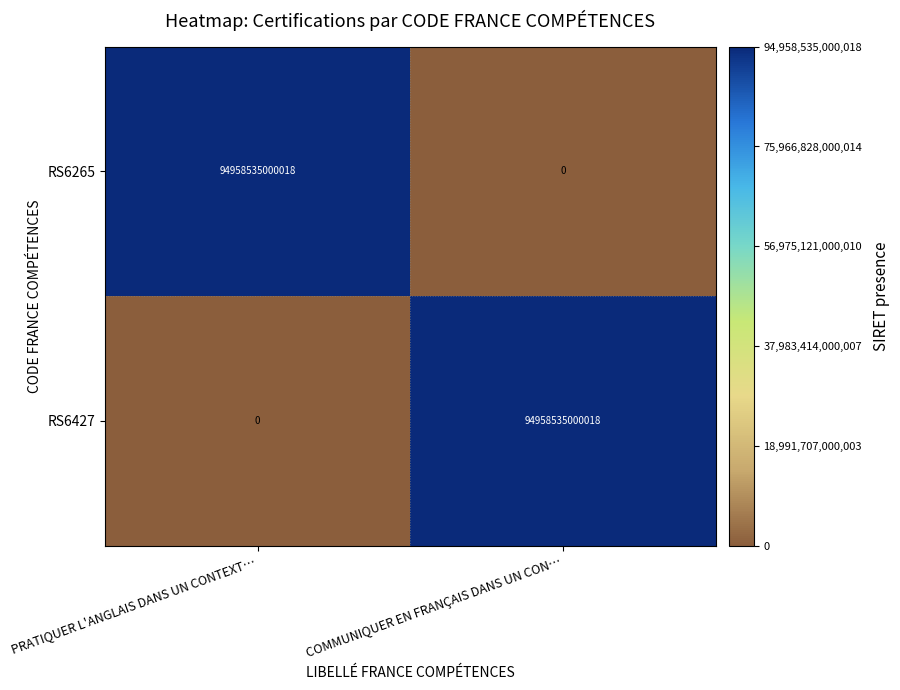

Is the value of RS6427 at COMMUNIQUER EN FRANÇAIS DANS UN CON… greater than the value of RS6265 at COMMUNIQUER EN FRANÇAIS DANS UN CON…?

Yes